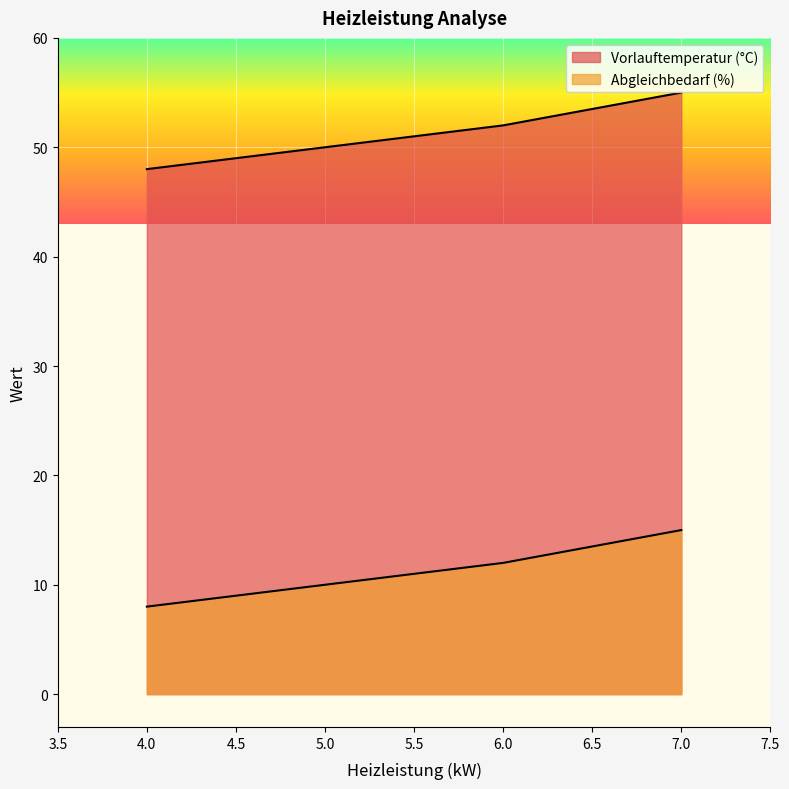

Is it true that Abgleichbedarf (%) equals 10 at 5?

True